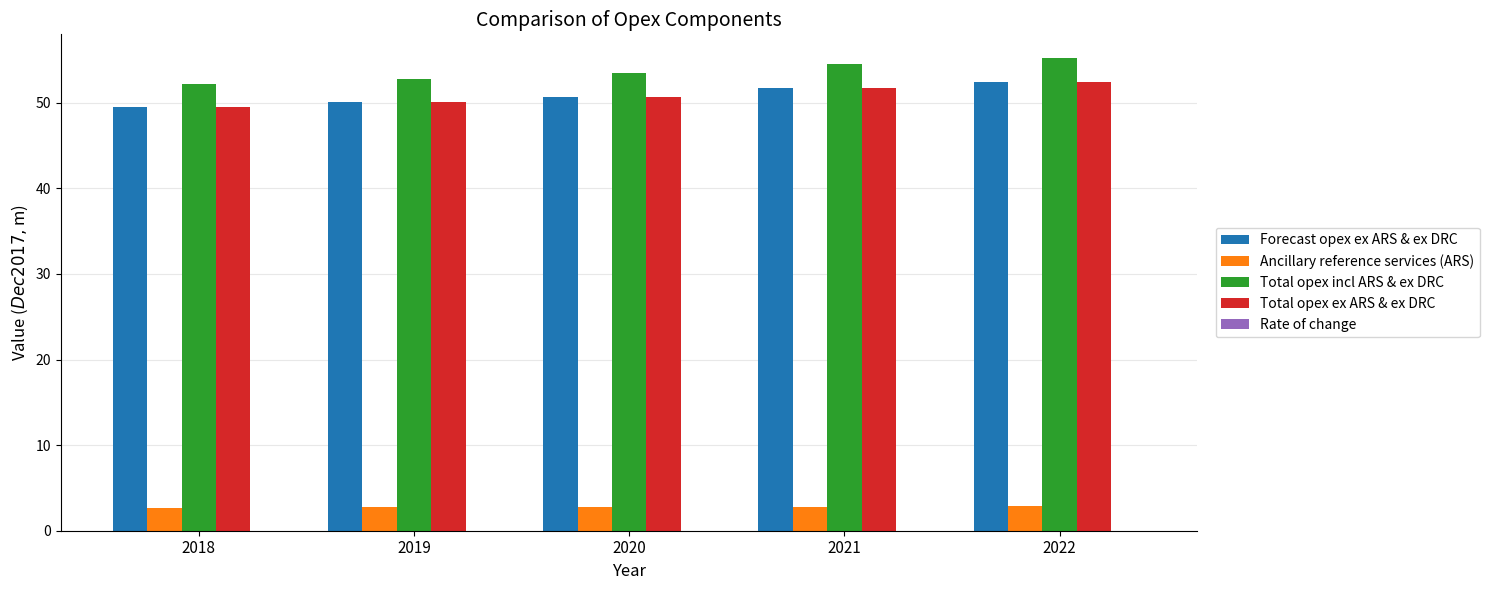

Is the value of Total opex ex ARS & ex DRC at 2019 greater than the value of Forecast opex ex ARS & ex DRC at 2018?

Yes